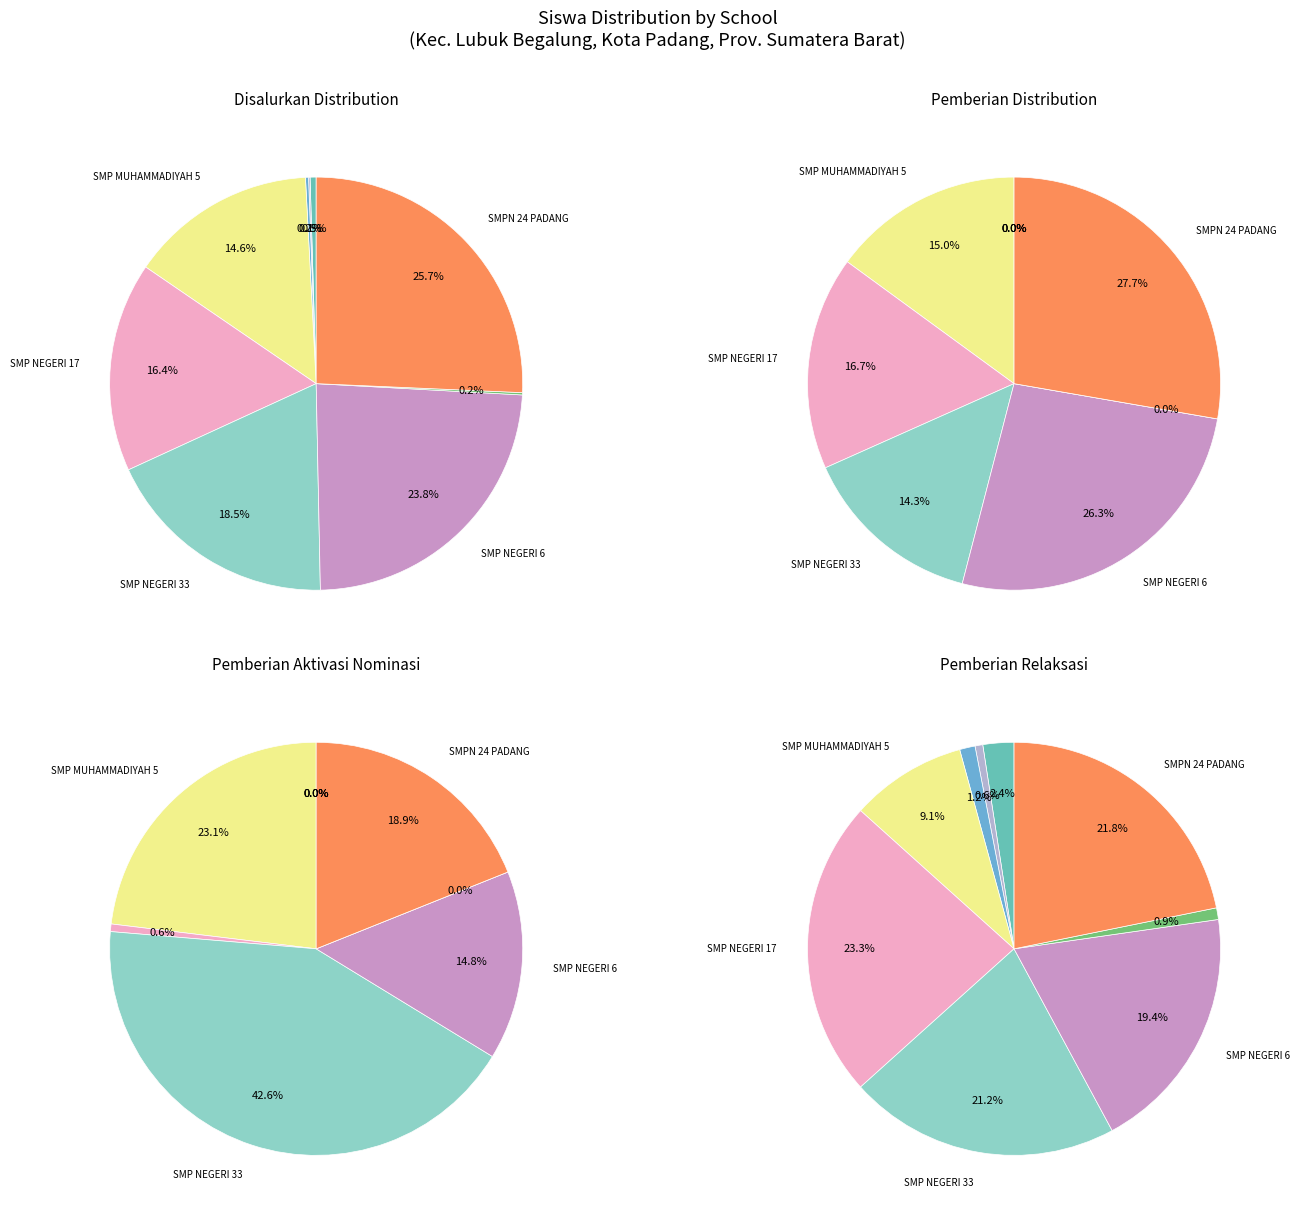

The SLB BUNDO KANDUANG slice represents 10% of the pie. True or false?

False